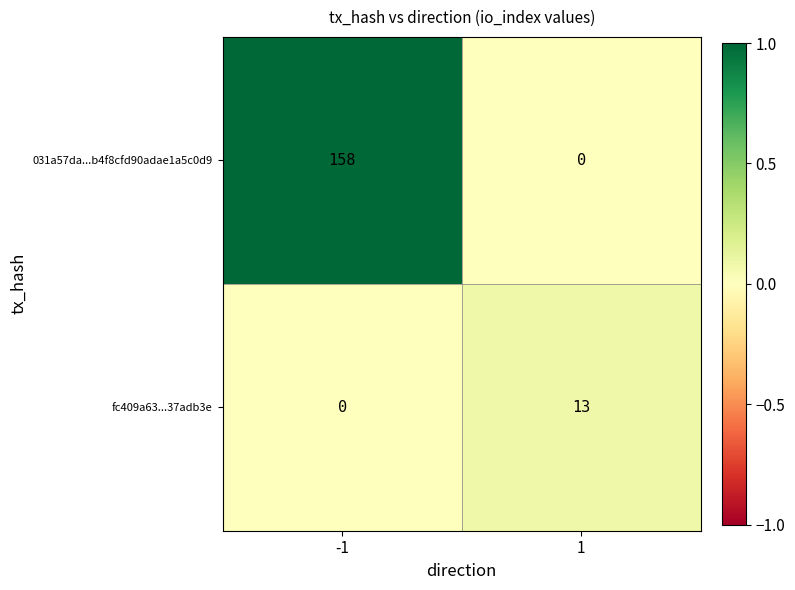

Which series has the largest range (max minus min)?

031a57da...b4f8cfd90adae1a5c0d9